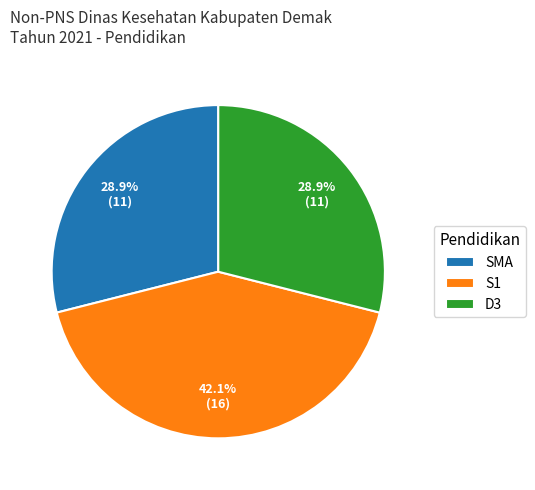

Does any single category account for the majority?

No